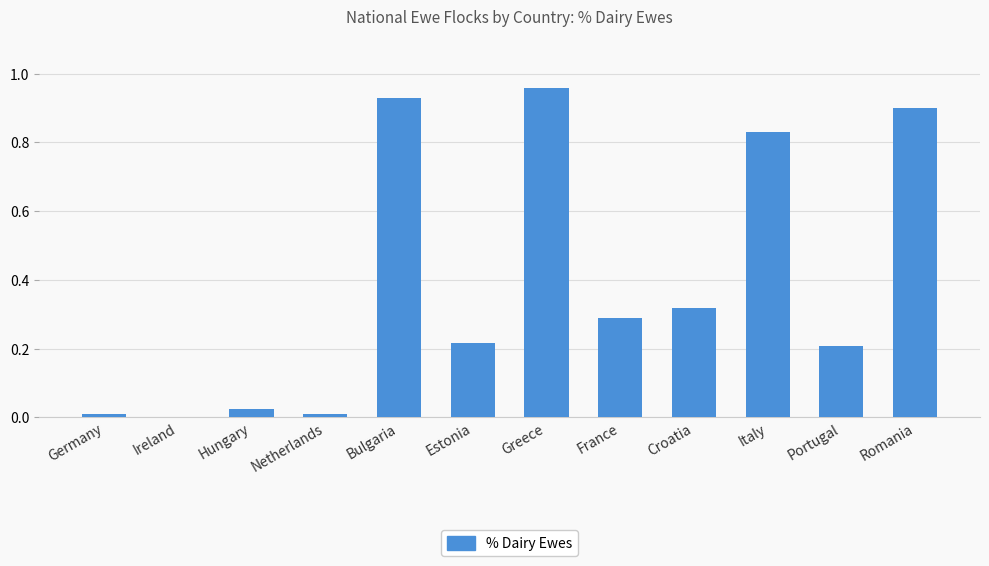

Does the chart contain stacked bars?

No